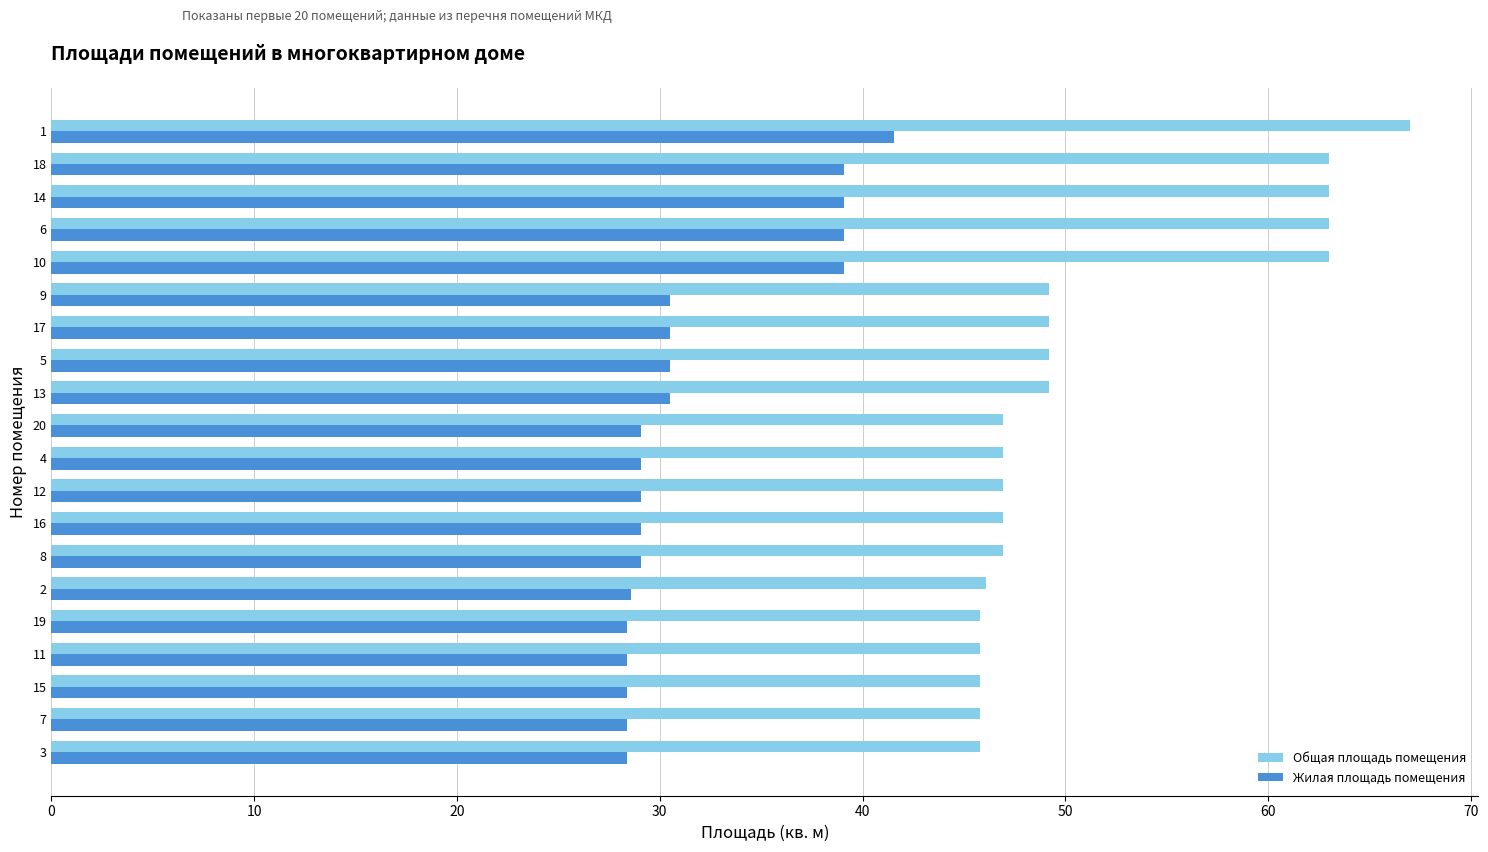

Rank the series by their maximum value, from lowest to highest.

Жилая площадь помещения, Общая площадь помещения